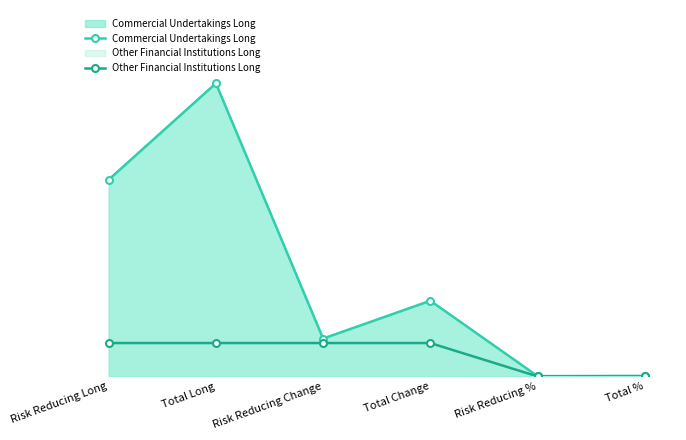

Read the Commercial Undertakings Long value at Risk Reducing Long.

21078.0